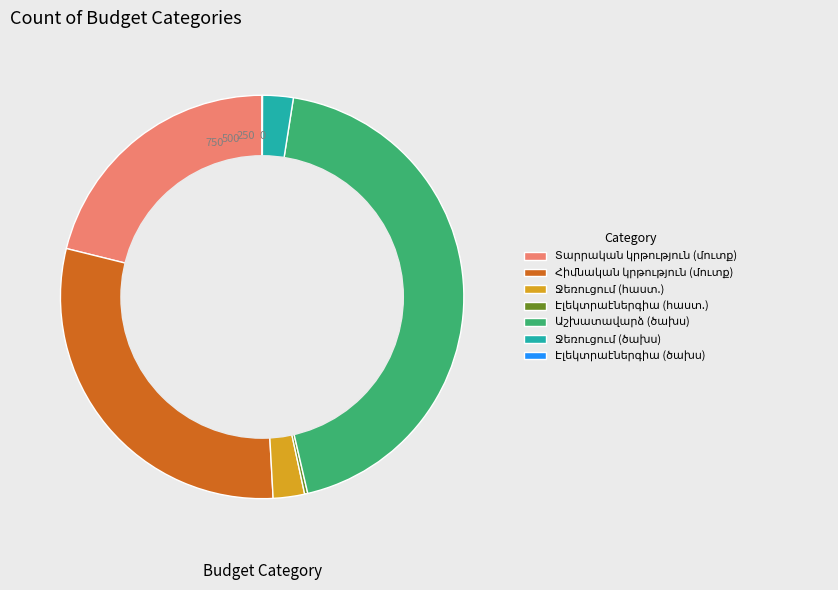

Does any single category account for the majority?

No